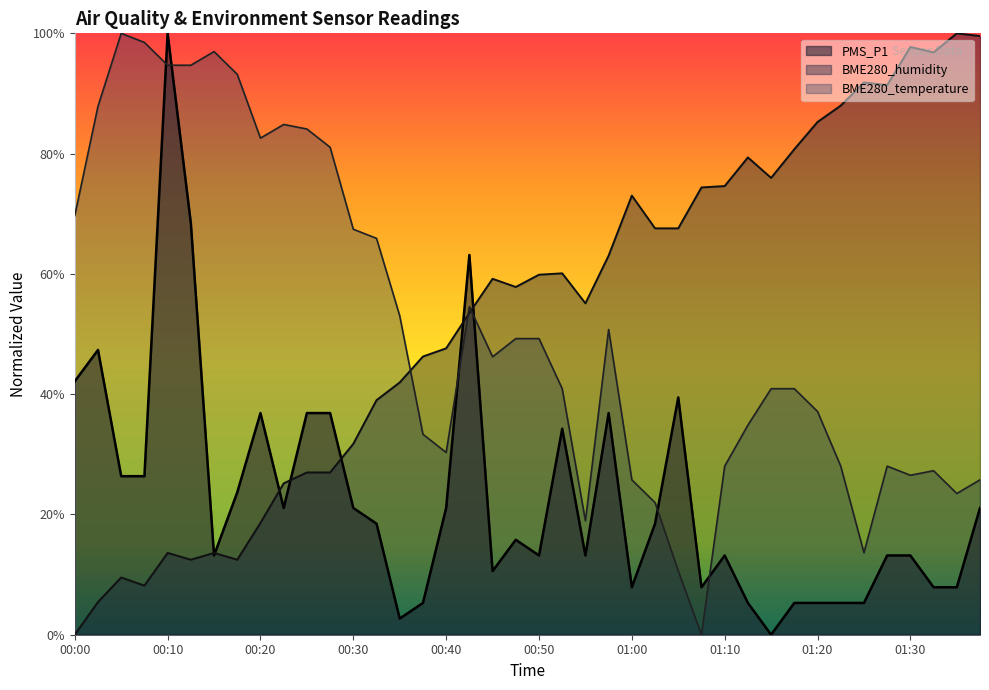

What is the sum of all PMS_P1 values?

455.6